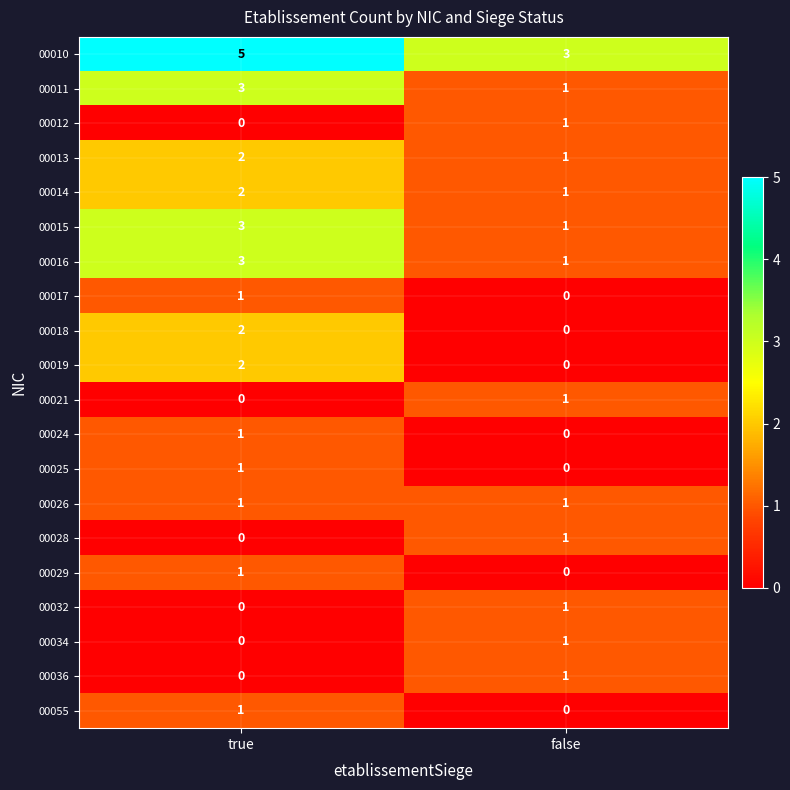

Which series has the largest total across all categories?

00010